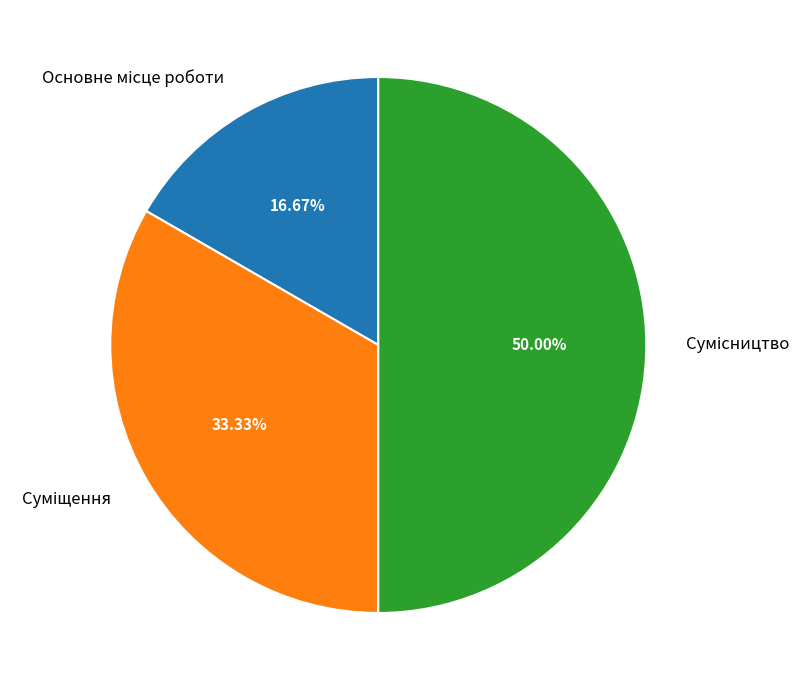

The Суміщення slice represents 33% of the pie. True or false?

True